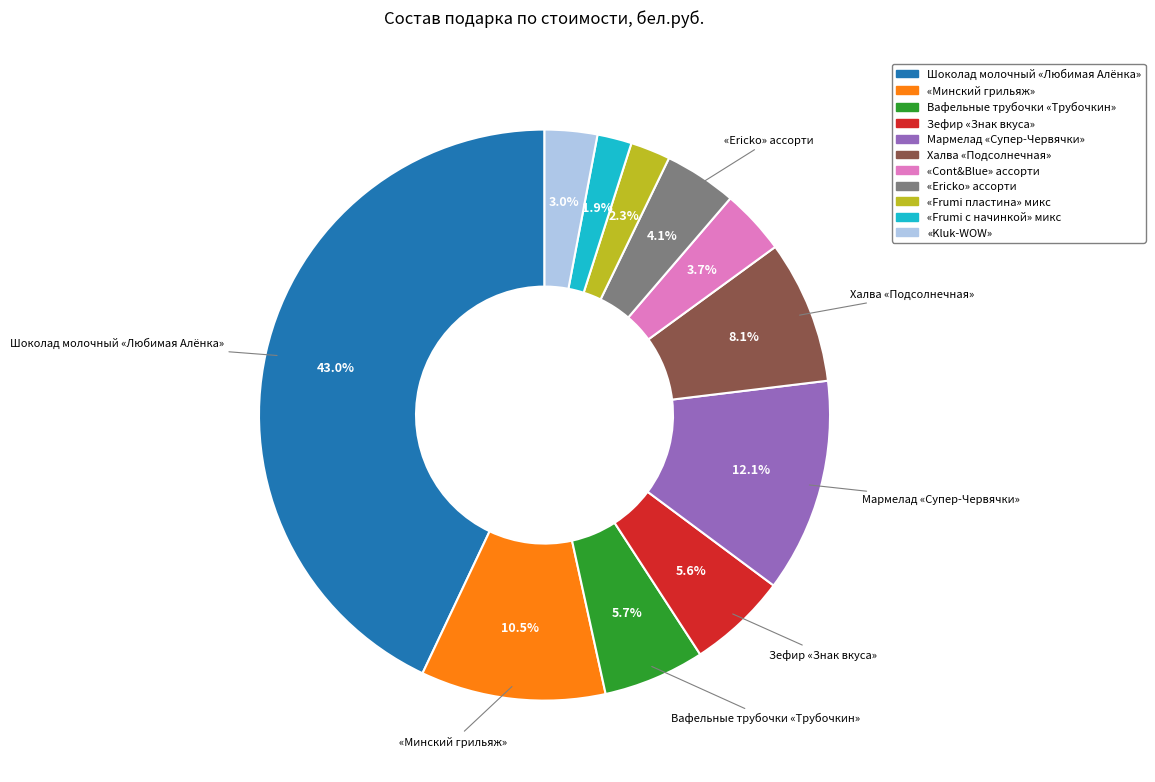

Approximately how many times larger is the value at «Минский грильяж» compared to Мармелад «Супер-Червячки»?

0.9